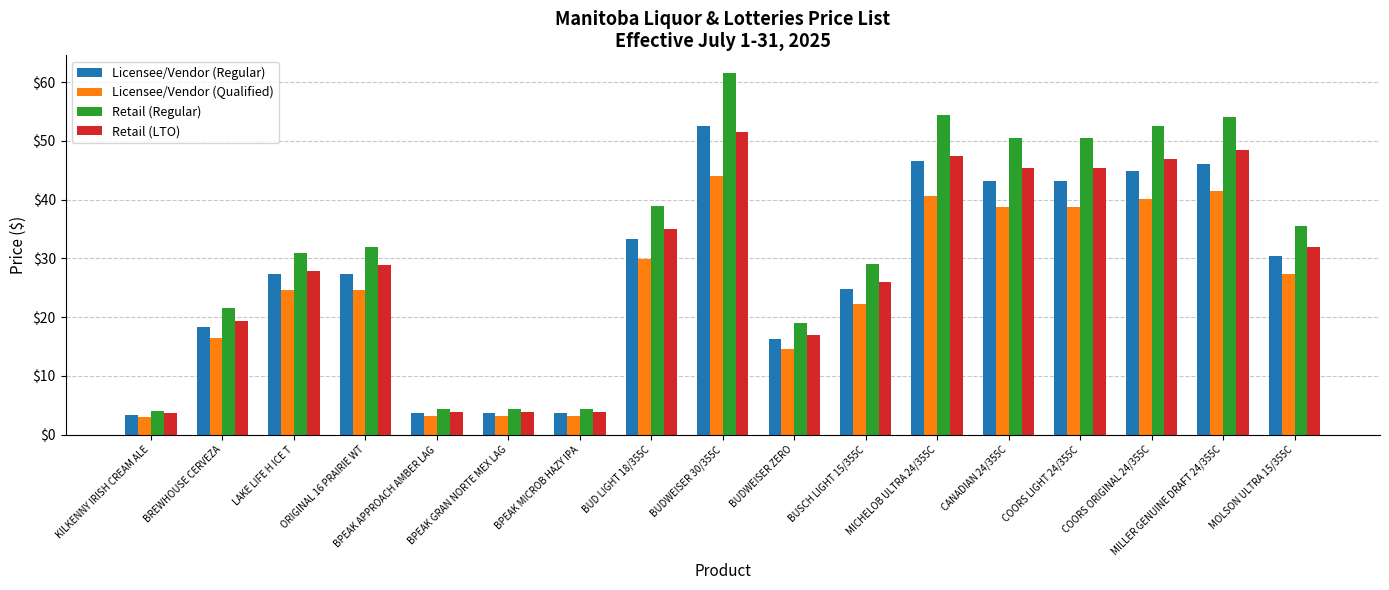

What is the maximum value for Licensee/Vendor (Regular)?

52.6